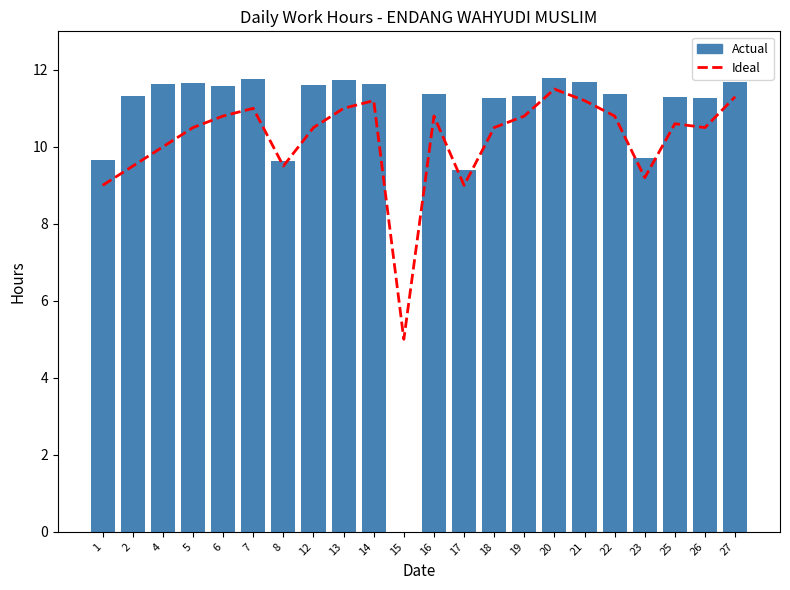

Rank the series by their average value, from lowest to highest.

Ideal, Actual